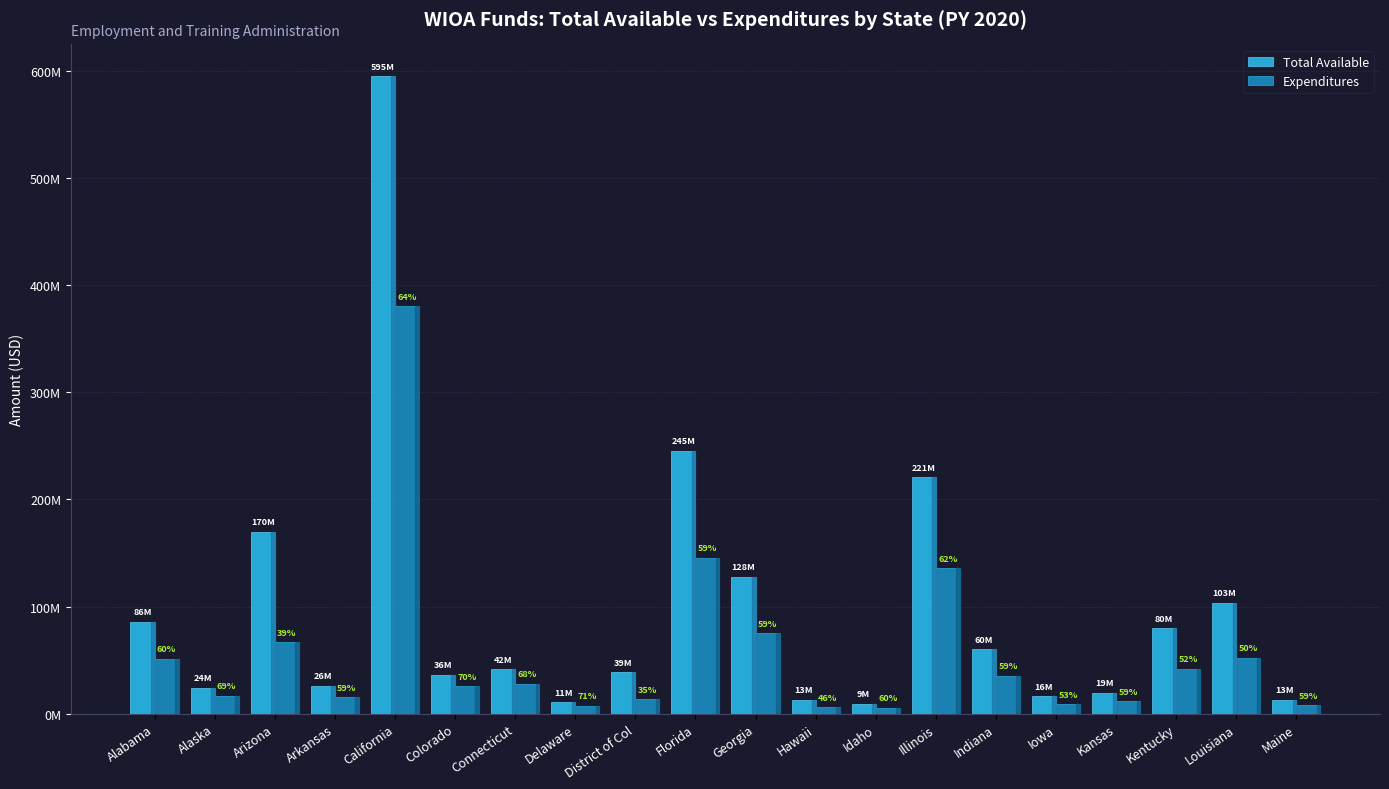

Is the value of Expenditures at Maine greater than the value of Total Available at Louisiana?

No